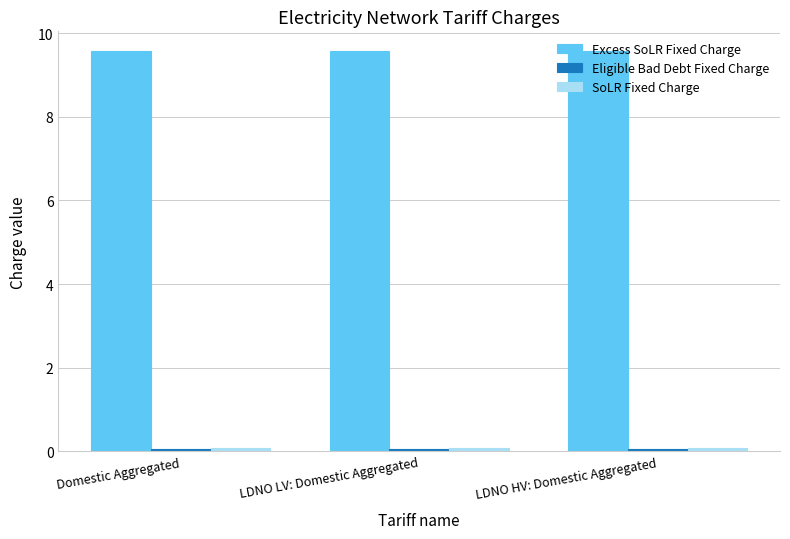

What is the maximum value shown in the chart?

9.6